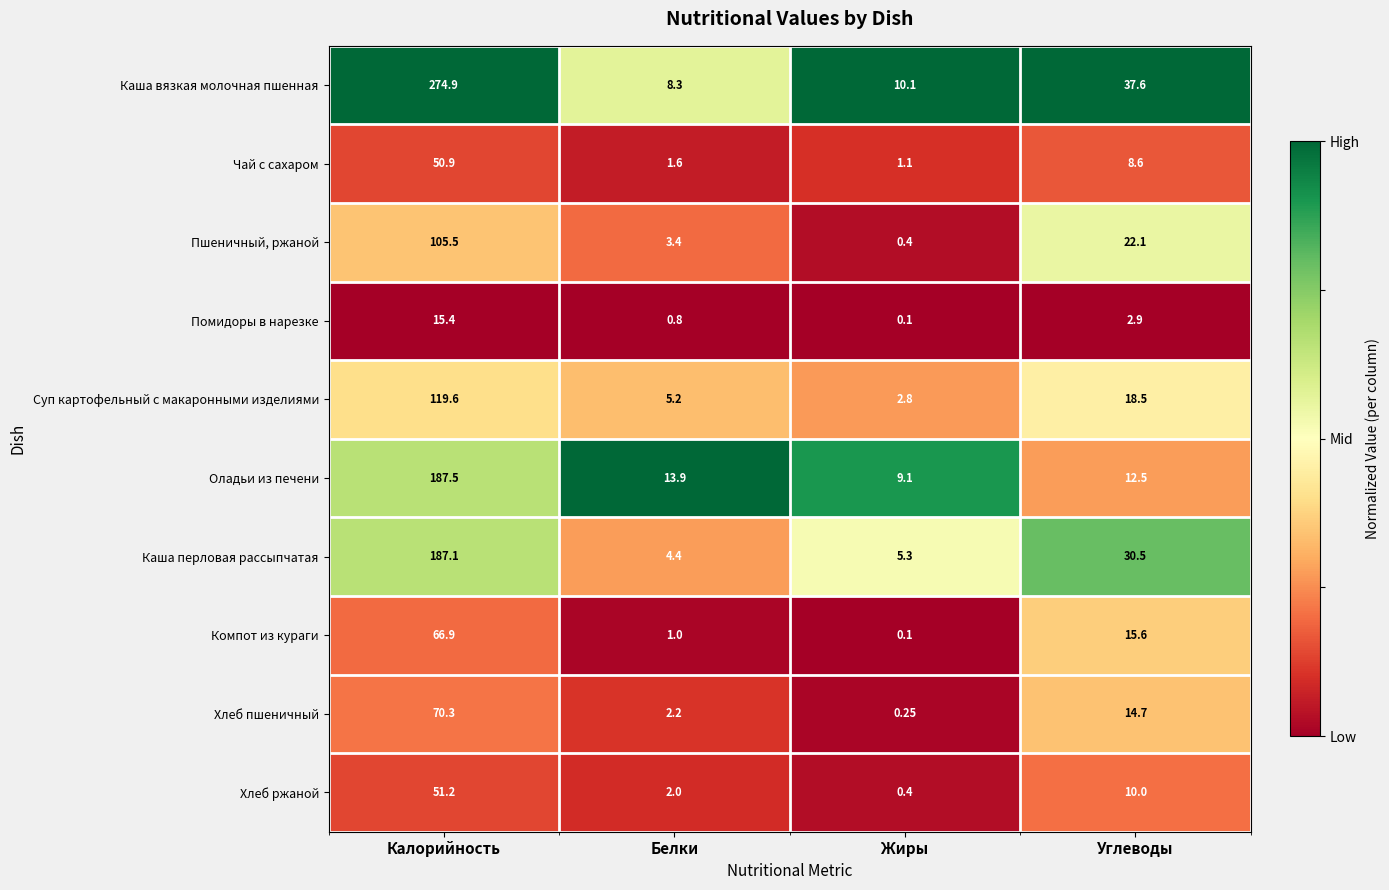

Between Калорийность and Жиры, which series saw the biggest shift?

Каша вязкая молочная пшенная